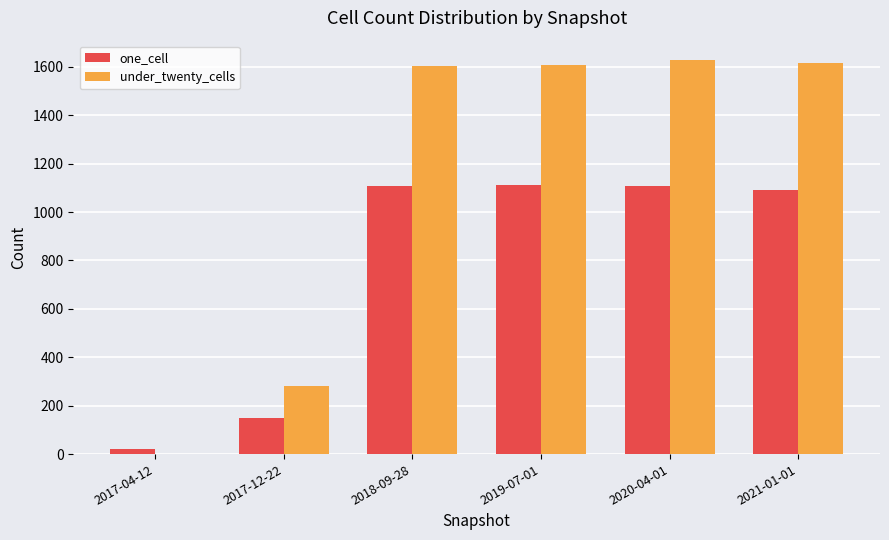

True or false: one_cell has a value of 1113 at 2019-07-01.

True